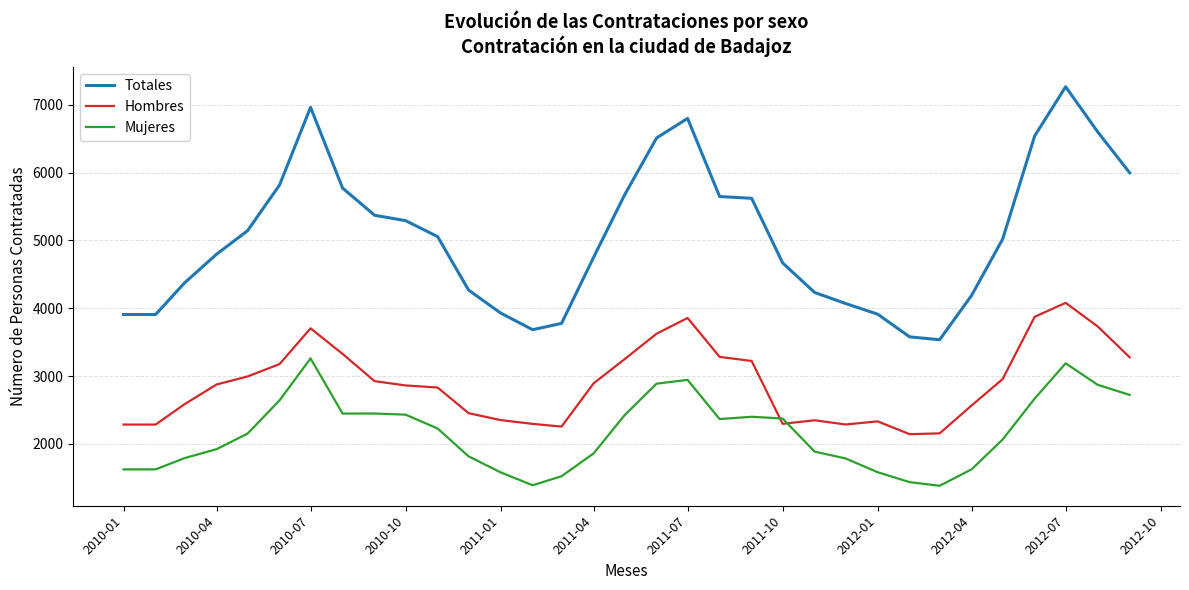

How many intersections are there between Hombres and Mujeres?

2